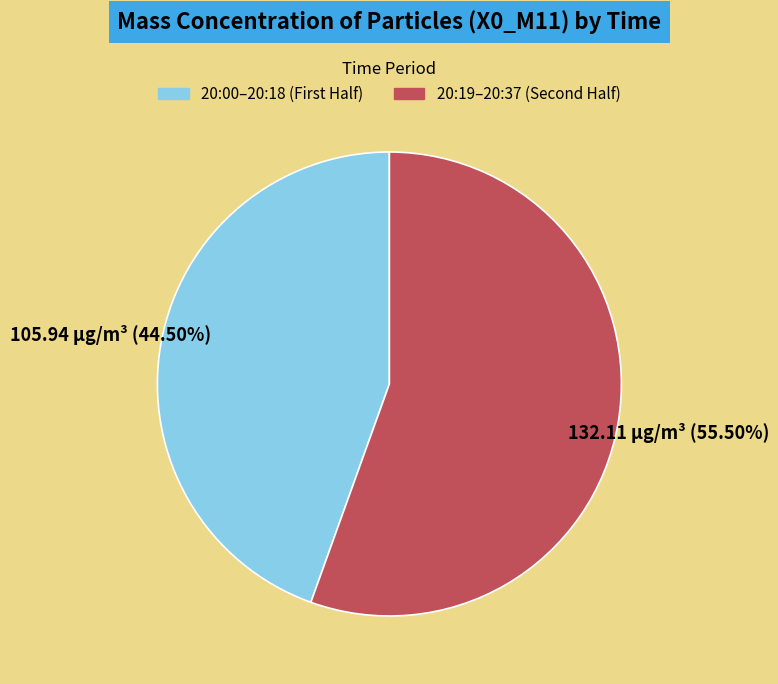

Does any single category account for the majority?

Yes